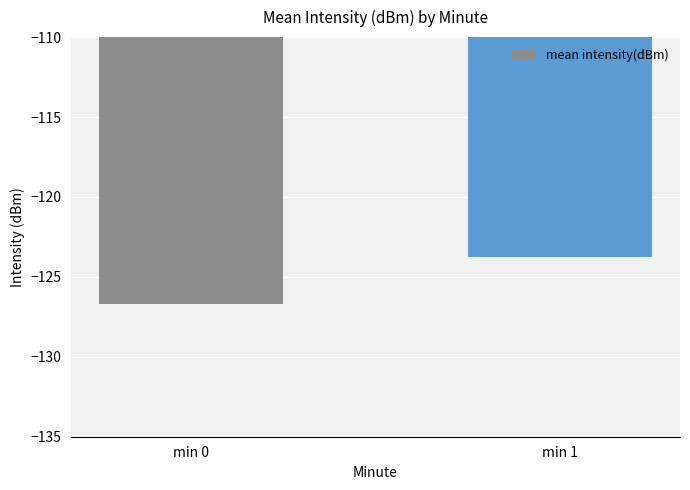

Reading left to right, transcribe all the data shown in this chart.

min 0=-126.7	min 1=-123.7